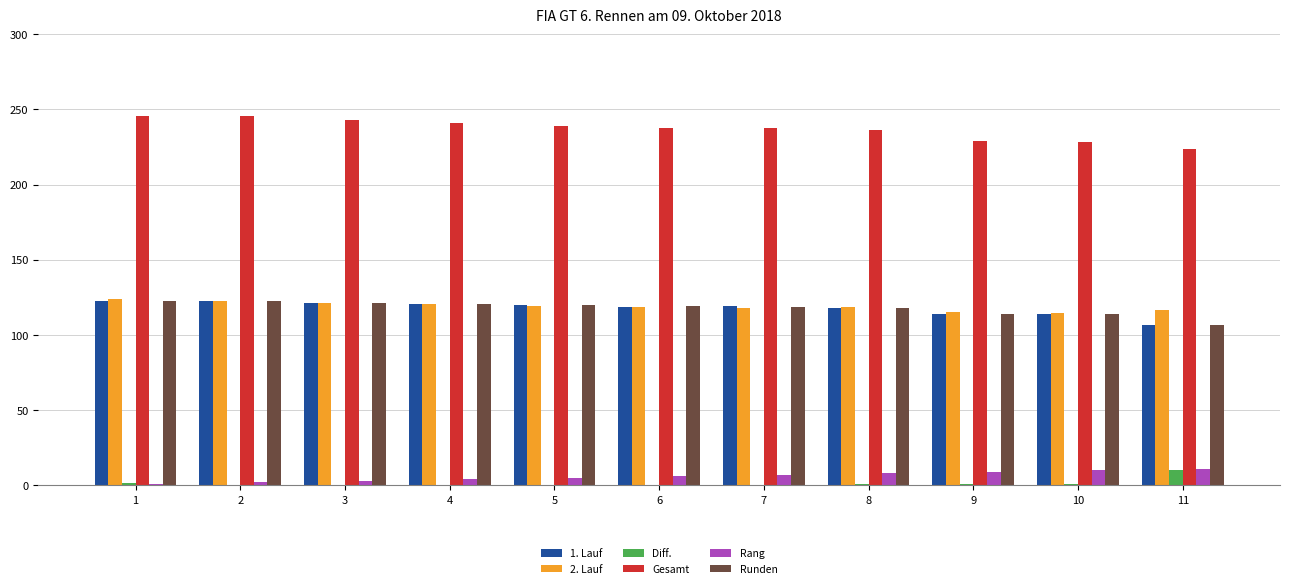

What is the sum of all Rang values?

66.0